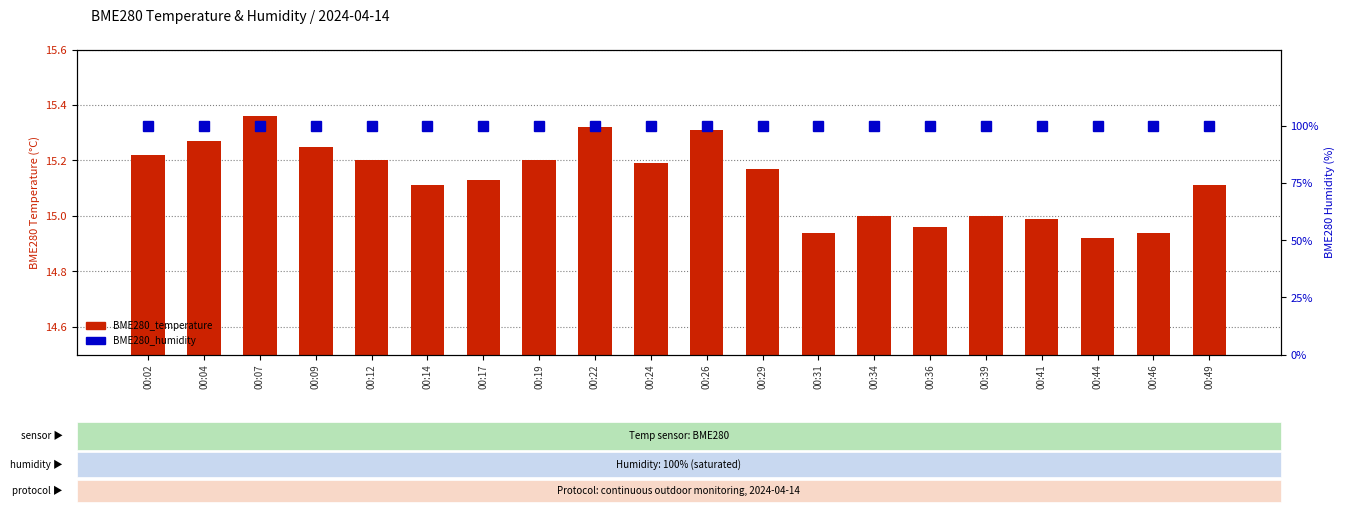

What are all the series names shown in the legend?

BME280_temperature, BME280_humidity